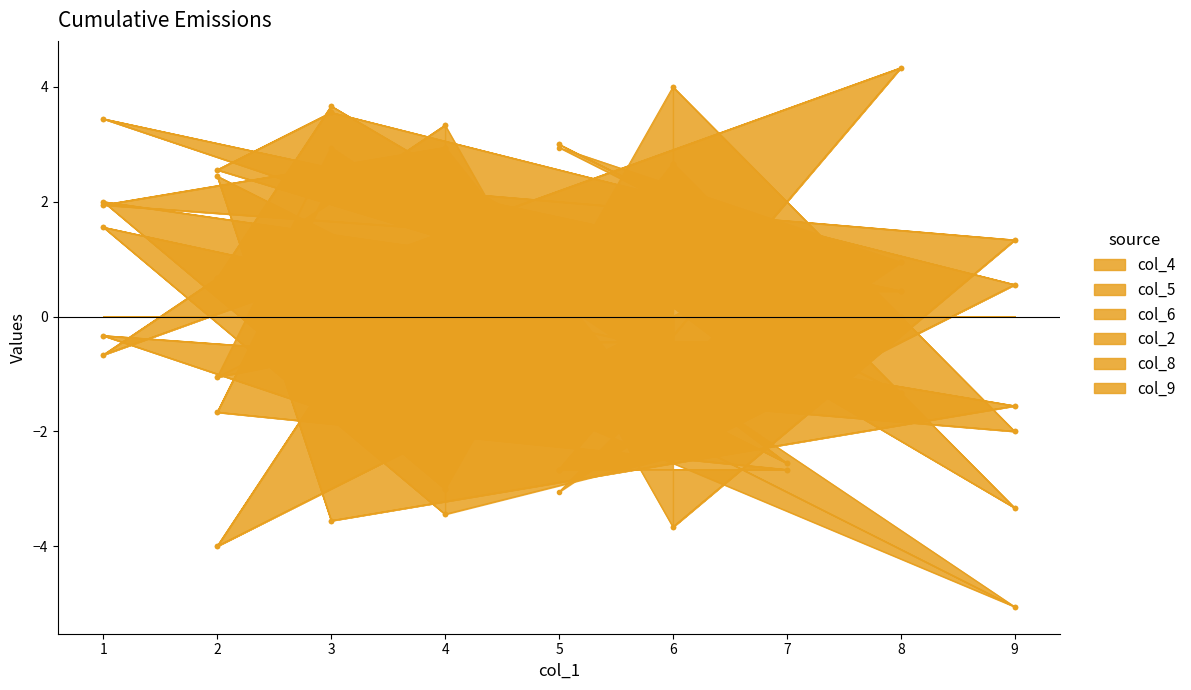

What is the value of the col_2 point at the 3rd from the left?

-3.6